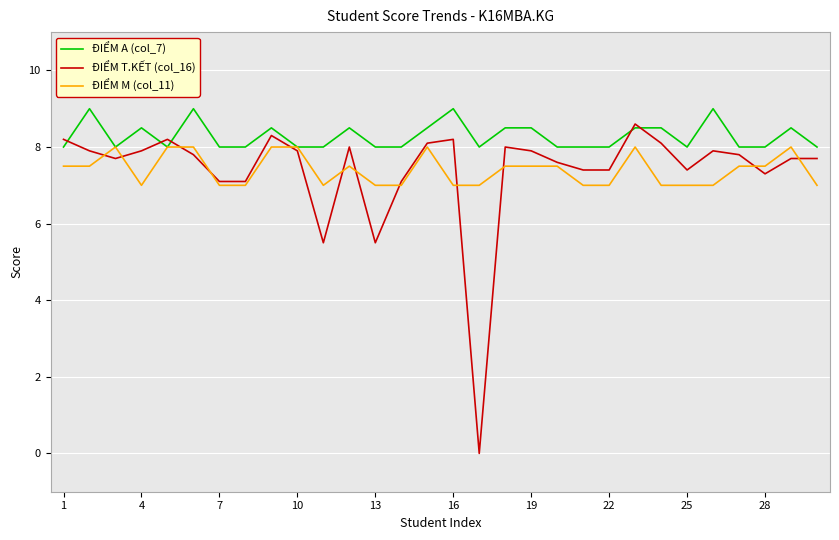

What is the maximum value for ĐIỂM A (col_7)?

9.0